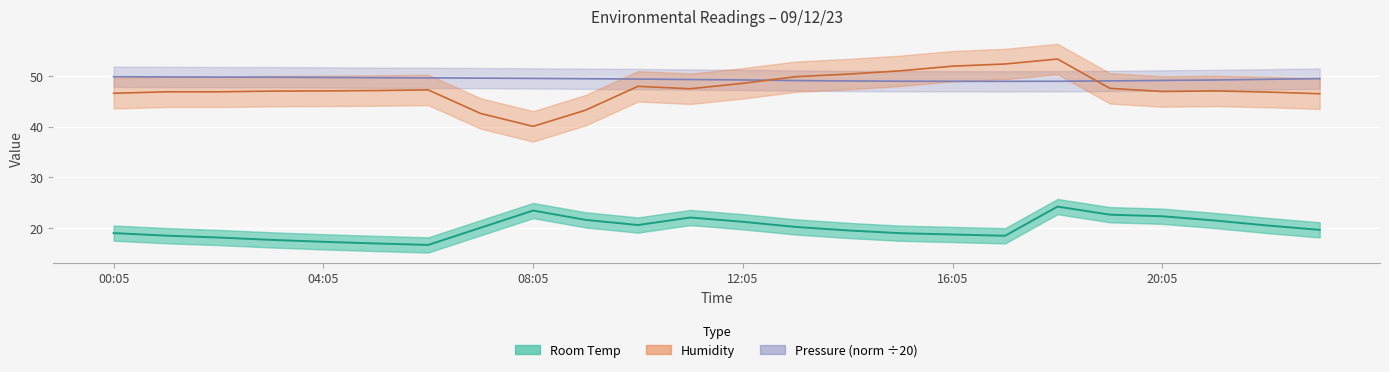

At which label does Room Temp reach its minimum?

06:05